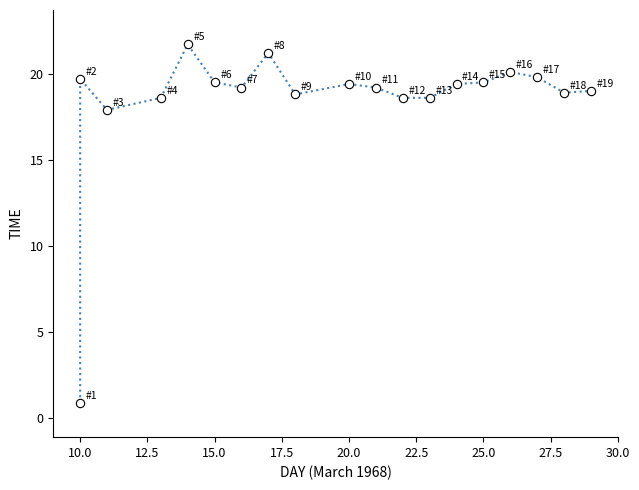

How many lines are shown in the chart?

1